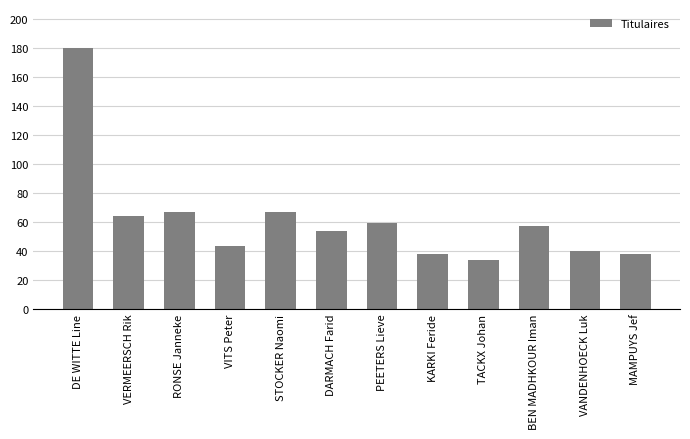

What is the difference between the maximum and minimum values?

146